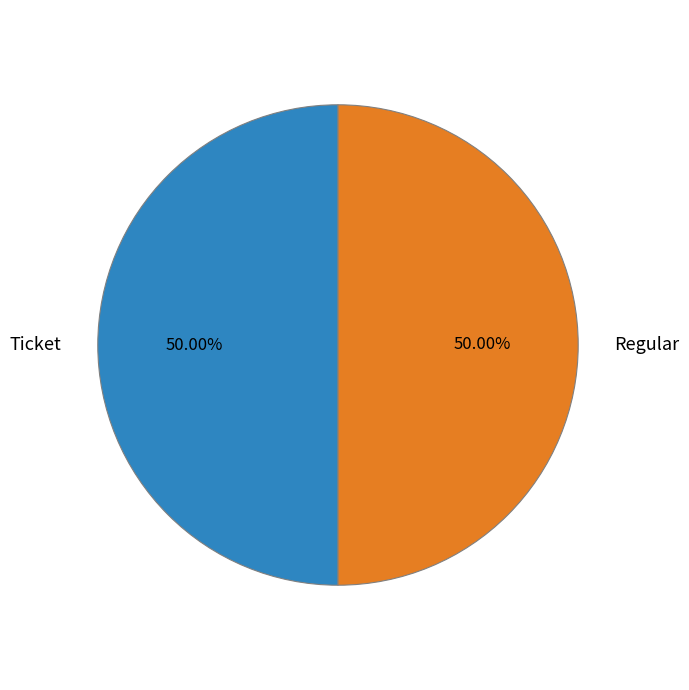

How many slices are in this pie chart?

2